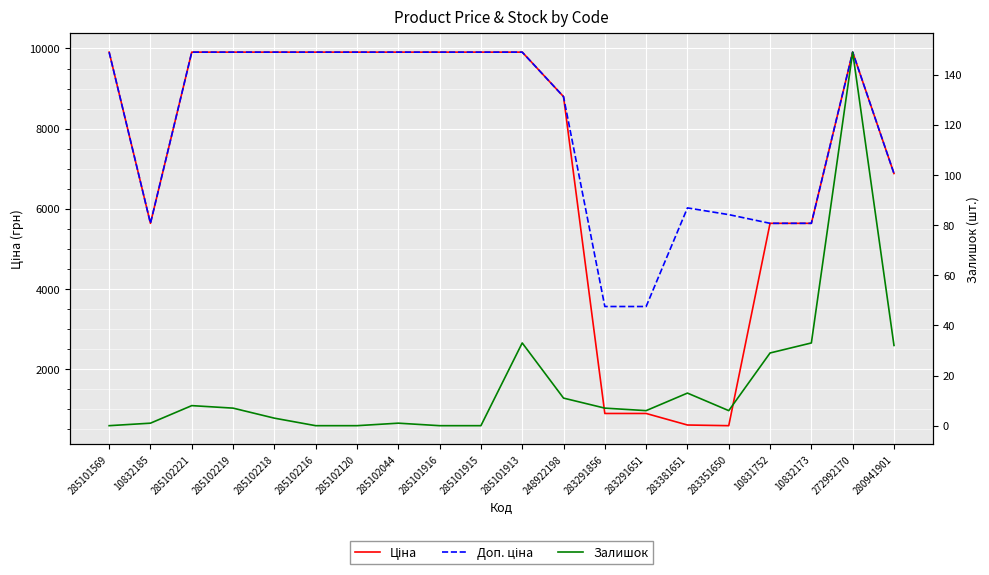

How many values in the Доп. ціна series exceed 9908?

11